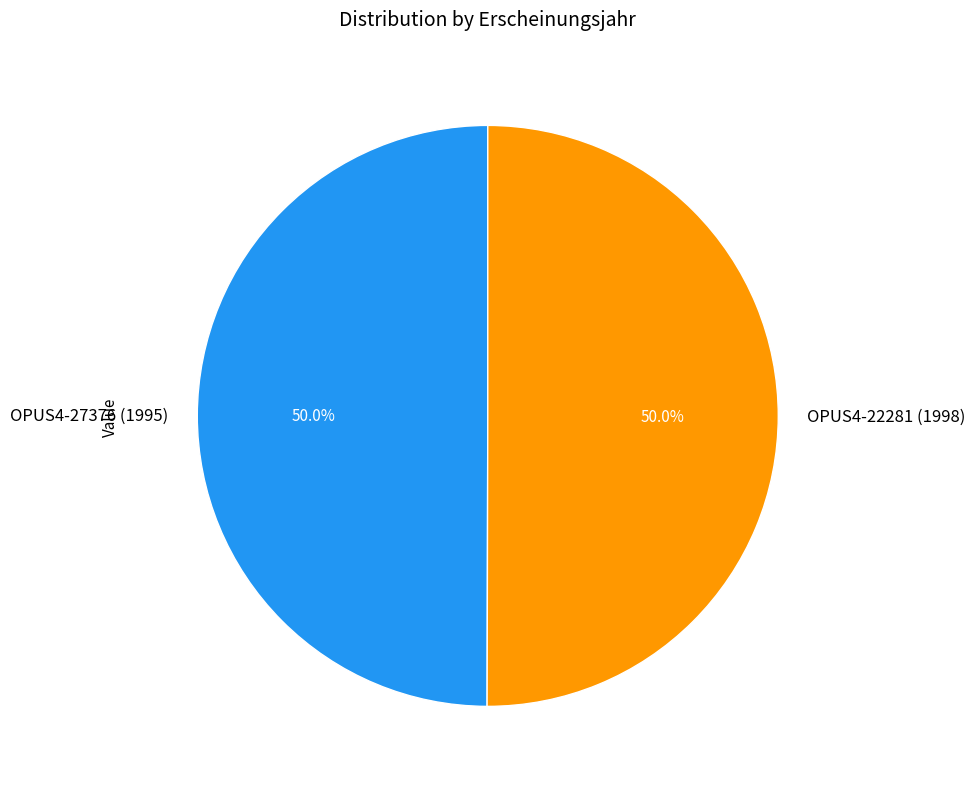

Is it true that OPUS4-27376 (1995) is 50% of the pie?

True